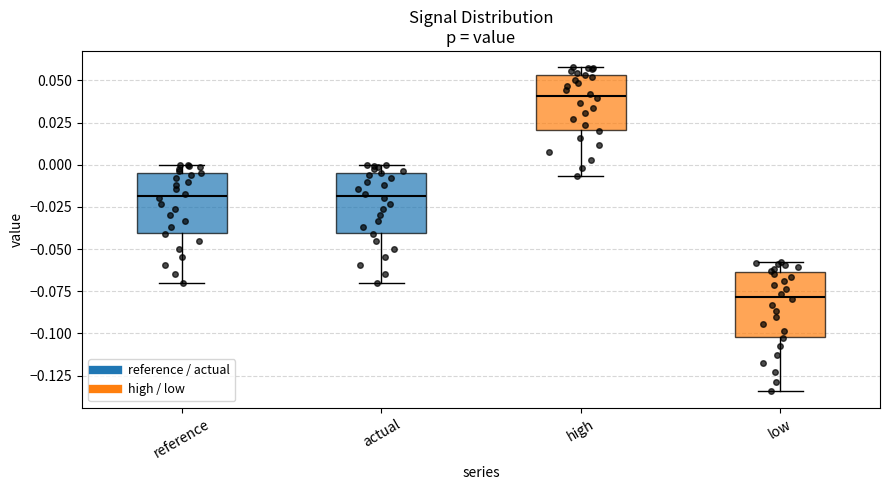

Reading left to right, read every box against the y-axis: the position of its median line, the range the box covers, and the ends of its whiskers. The values are not printed on the chart, so give them approximately, as read against the axis.

reference: median -0.020, box -0.040 to -0.005, whiskers -0.070 to 0.000
actual: median -0.020, box -0.040 to -0.005, whiskers -0.070 to 0.000
high: median 0.040, box 0.020 to 0.055, whiskers -0.005 to 0.060
low: median -0.080, box -0.100 to -0.065, whiskers -0.135 to -0.060